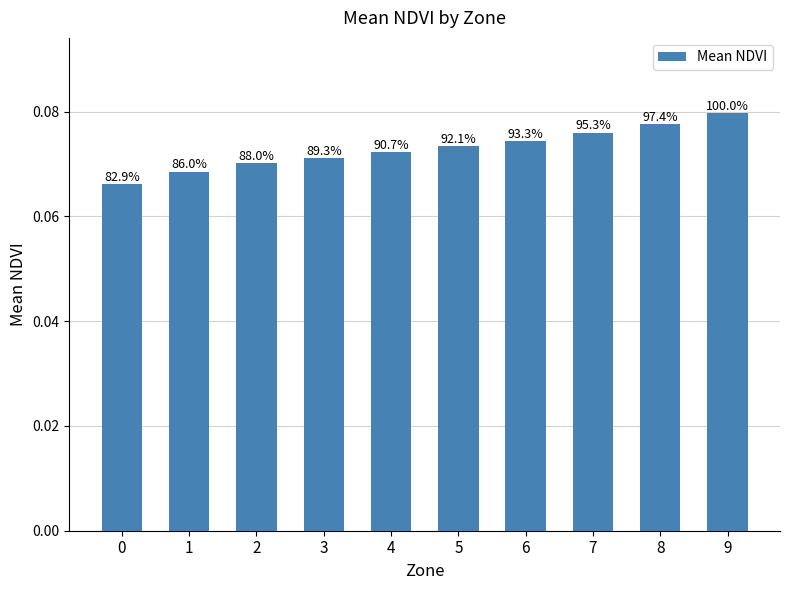

List the labels in order of value, smallest first.

0, 1, 2, 3, 4, 5, 6, 7, 8, 9